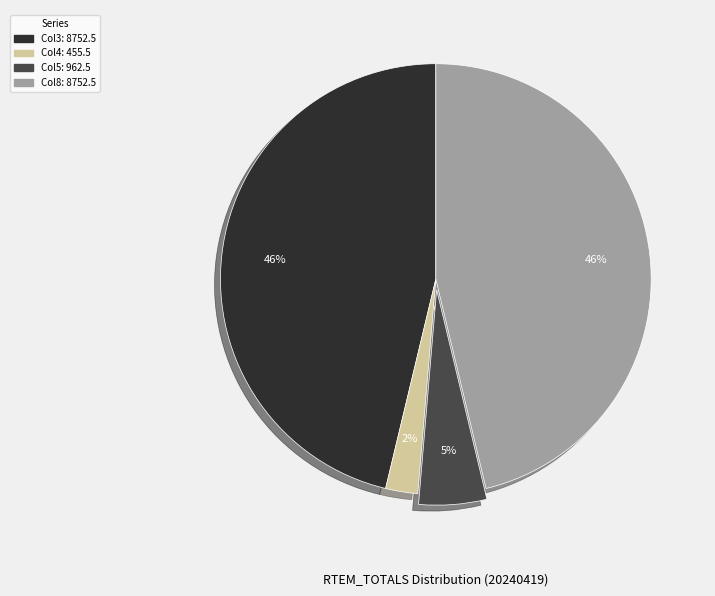

To the nearest percent, what is the difference between the largest and smallest slice percentages?

44%